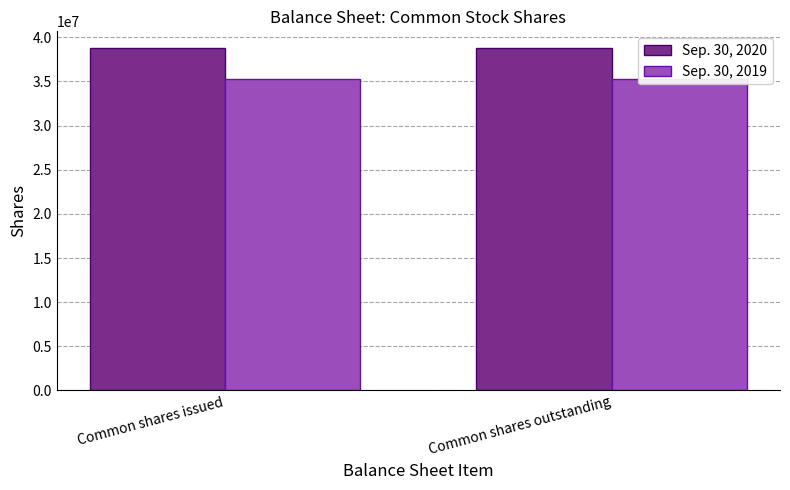

Between Common shares issued and Common shares outstanding, which series saw the biggest shift?

Sep. 30, 2020